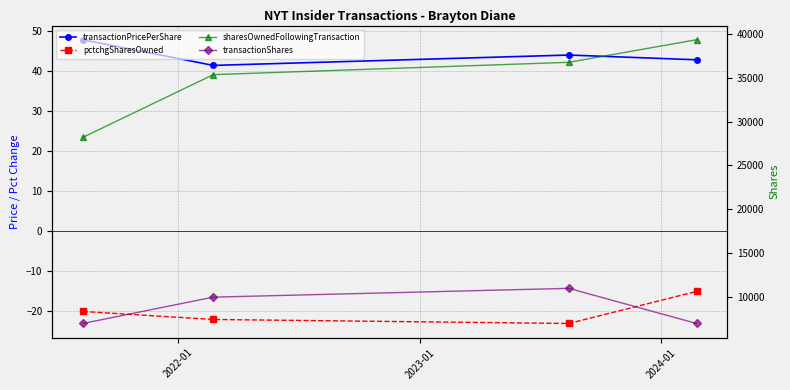

What is the difference between the maximum and minimum values in the pctchgSharesOwned series?

8.0